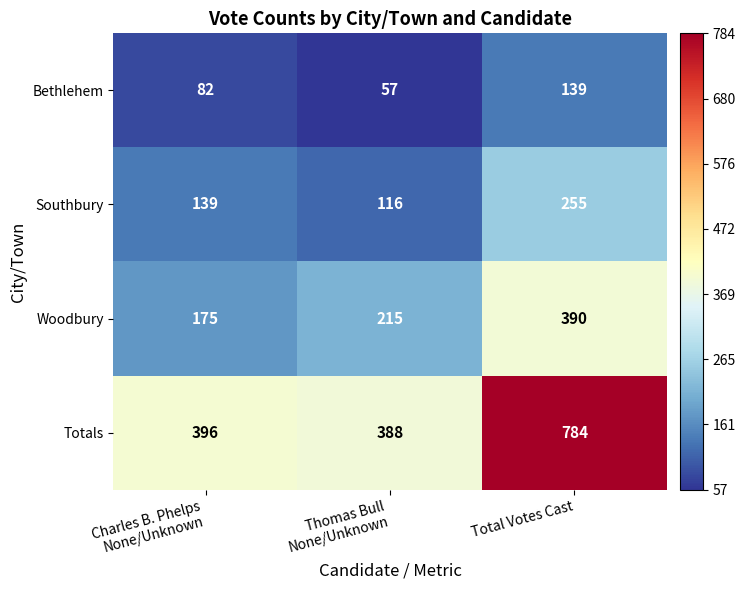

Which label corresponds to the largest value in the chart?

Total Votes Cast